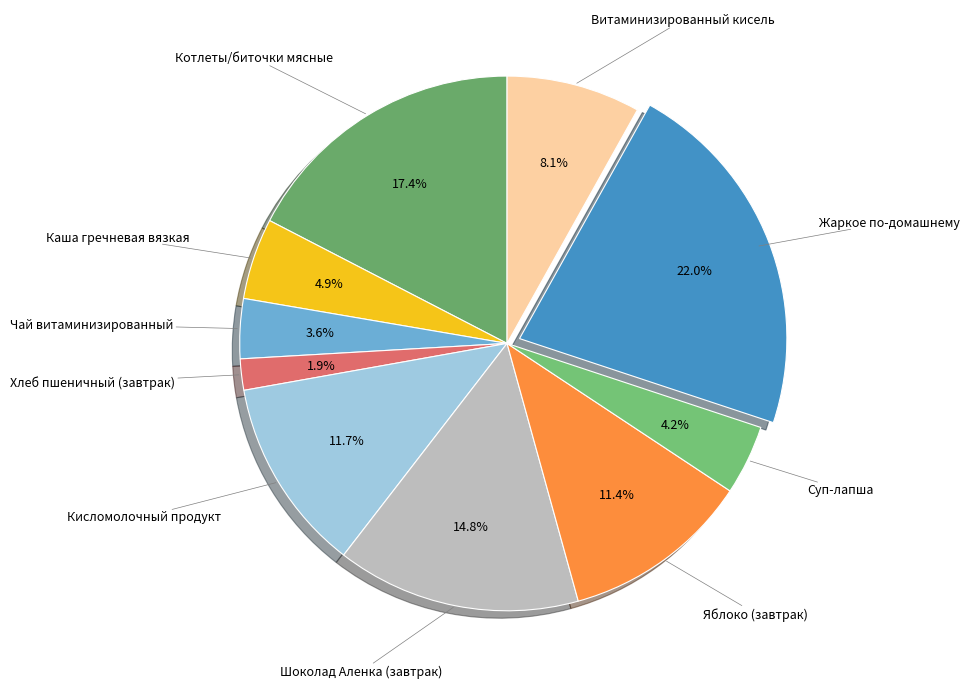

Count the number of slices in the pie.

10